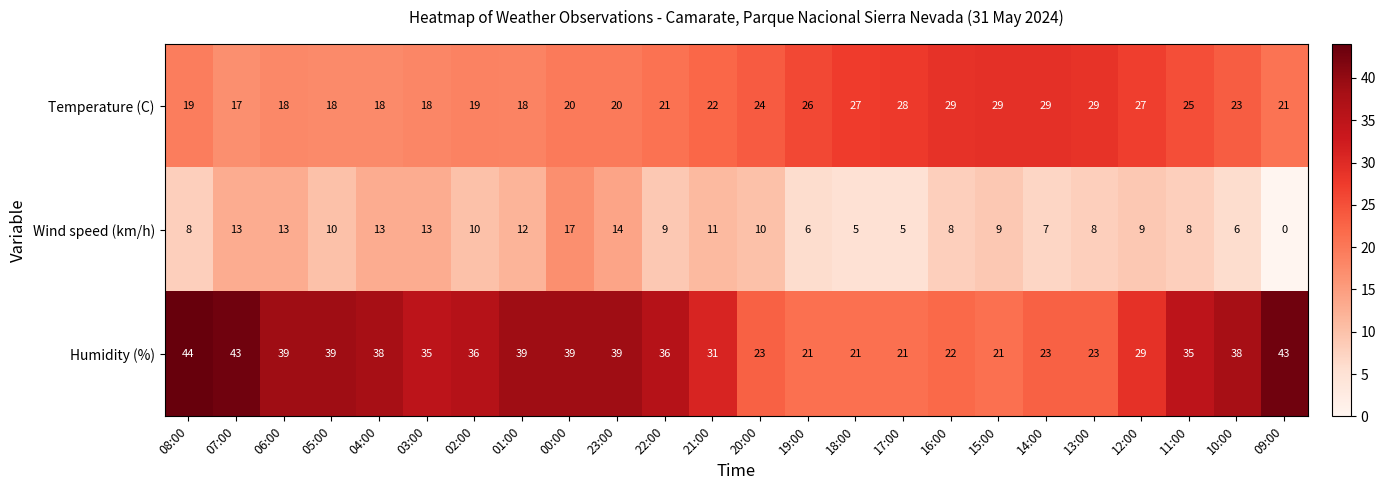

How many series are shown in this chart?

3